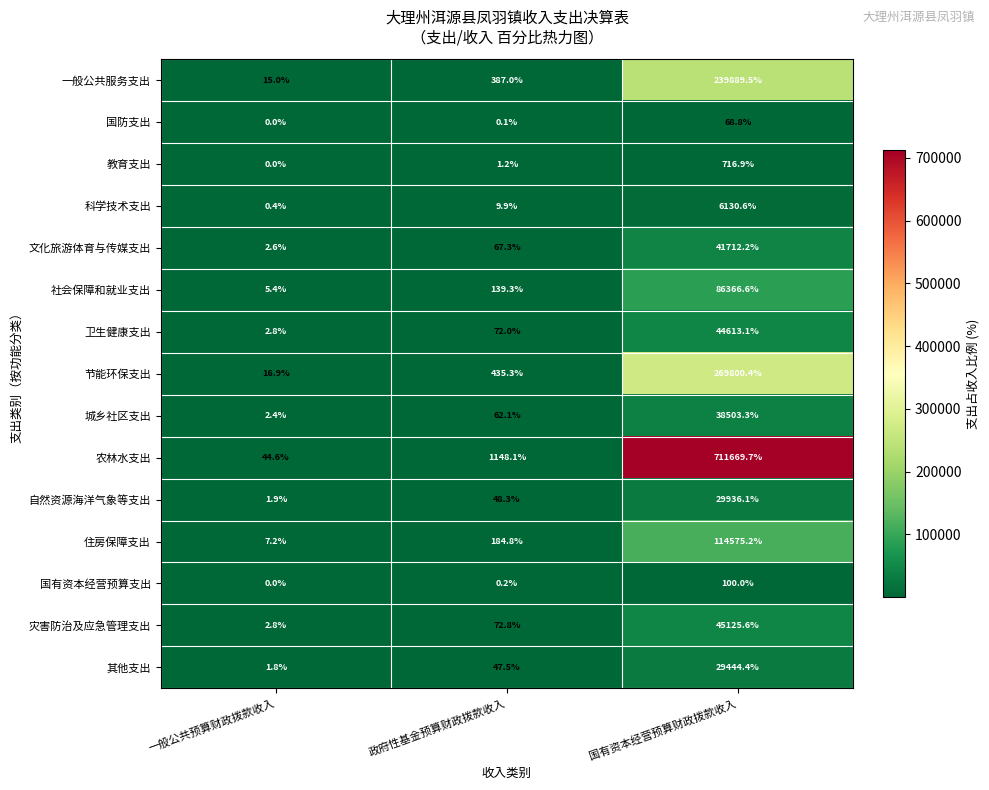

Where does the 城乡社区支出 series first go above 62?

政府性基金预算财政拨款收入